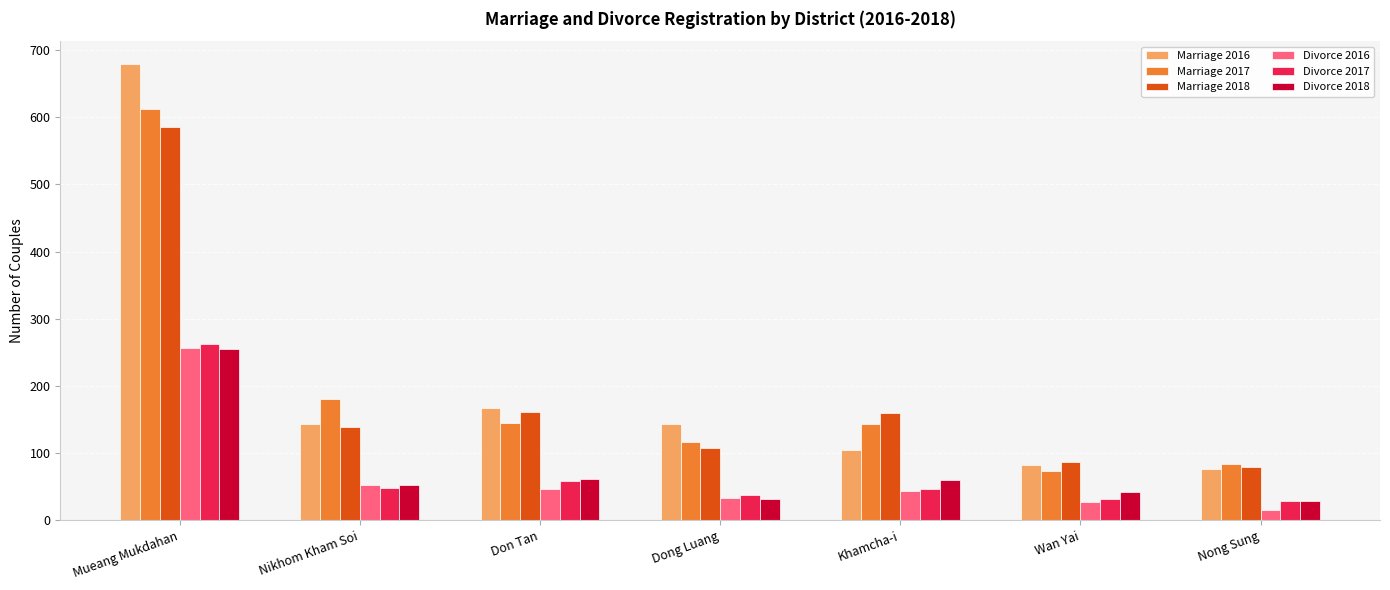

Which category has the highest value in the Divorce 2017 series?

Mueang Mukdahan